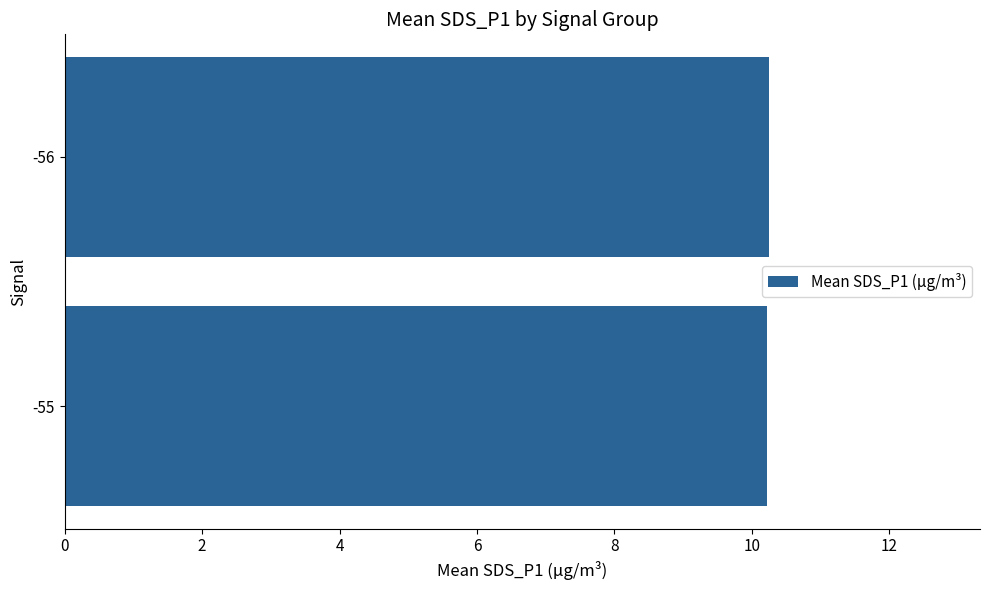

What is the sum of all values?

20.5